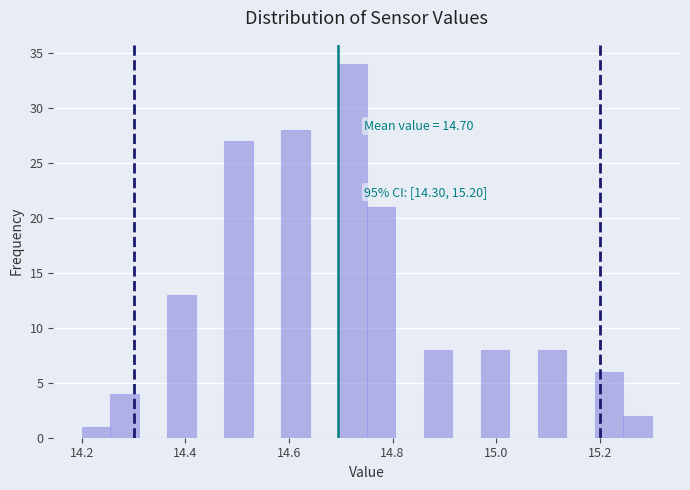

Around what value on the x-axis is the tallest bar? Give the approximate position of its centre, as read against the axis.

14.72